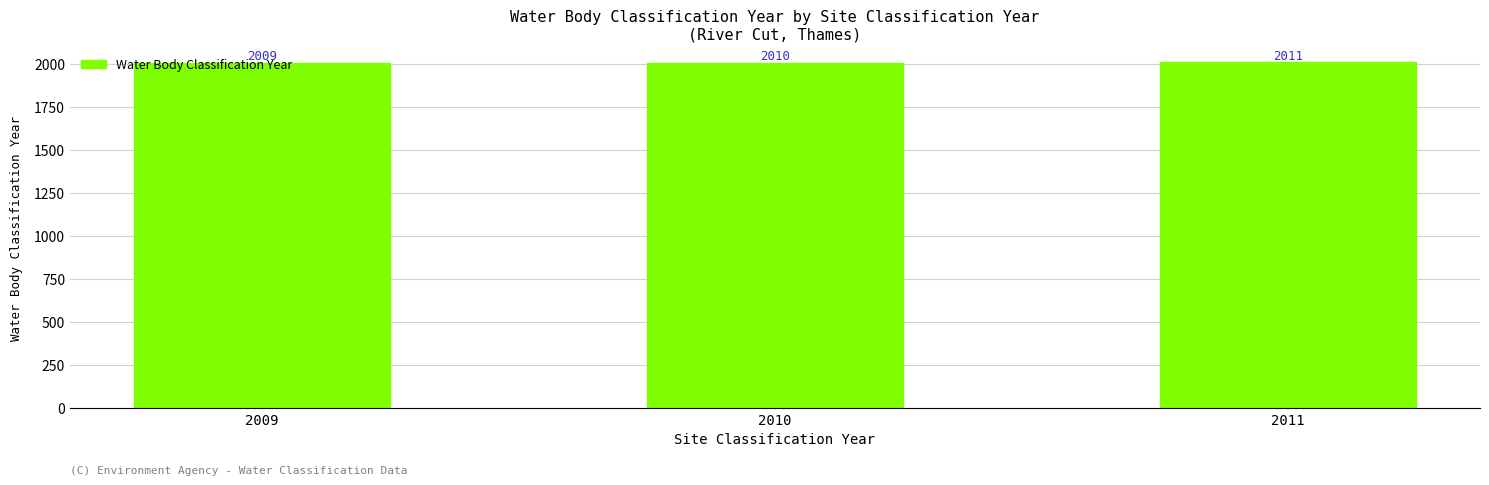

The value at 2010 is 486. True or false?

False